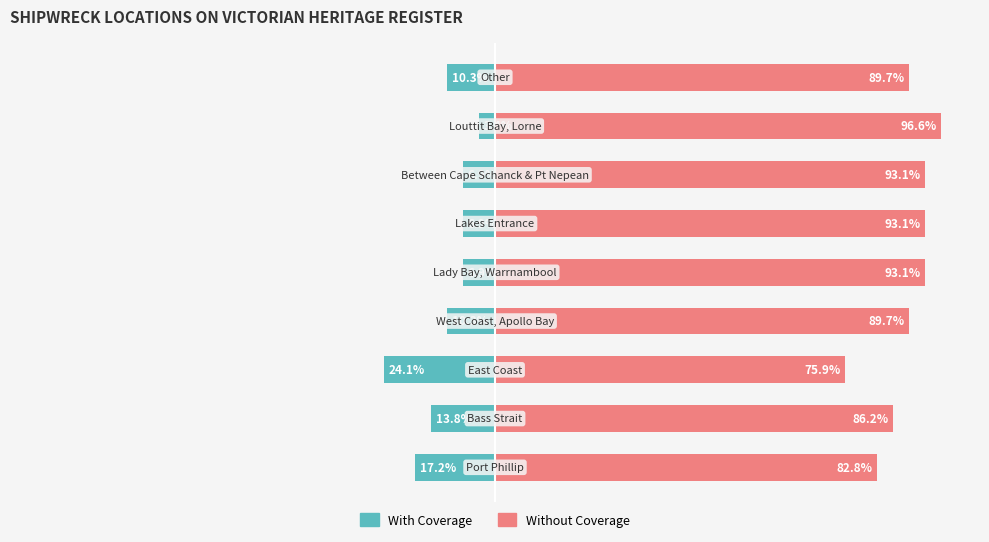

The value of With Coverage at 0 is -5.1. True or false?

False